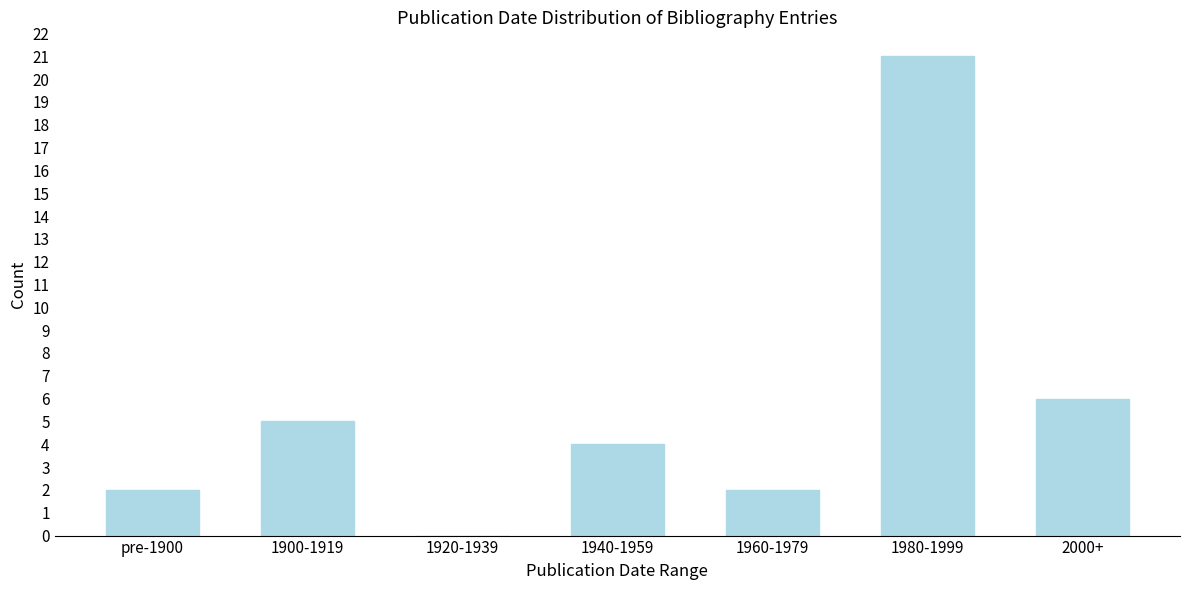

Reading left to right, extract all data points from this chart.

pre-1900=2	1900-1919=5	1920-1939=0	1940-1959=4	1960-1979=2	1980-1999=21	2000+=6